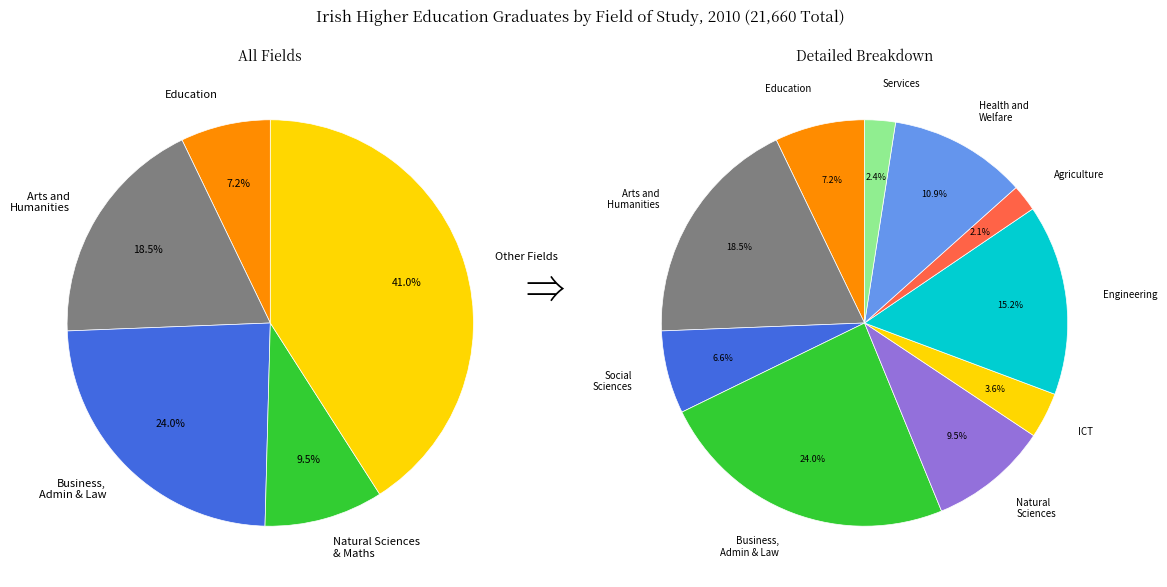

Which slice is the smallest?

Agriculture